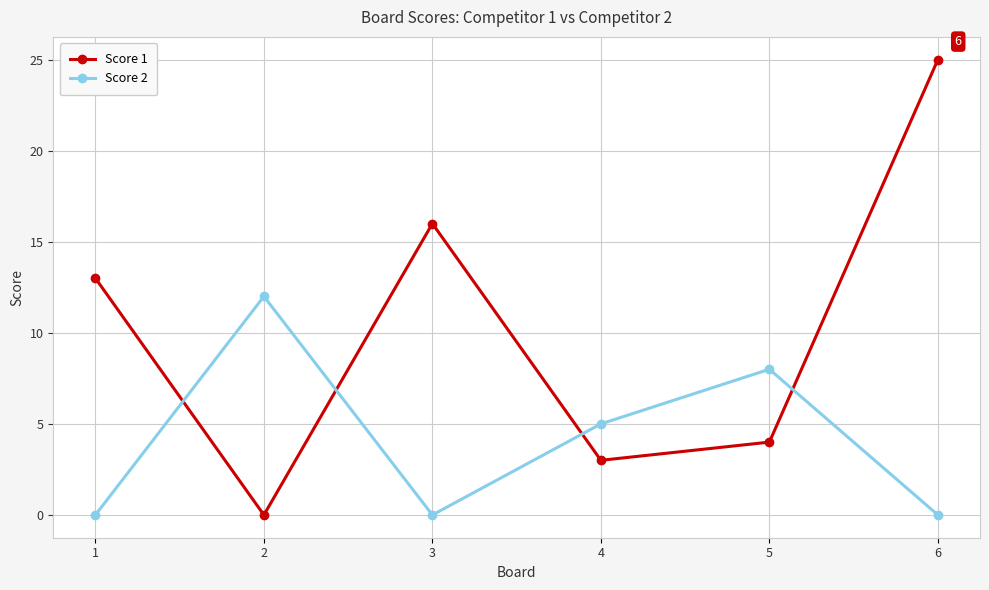

What is the total value across all series at 4?

8